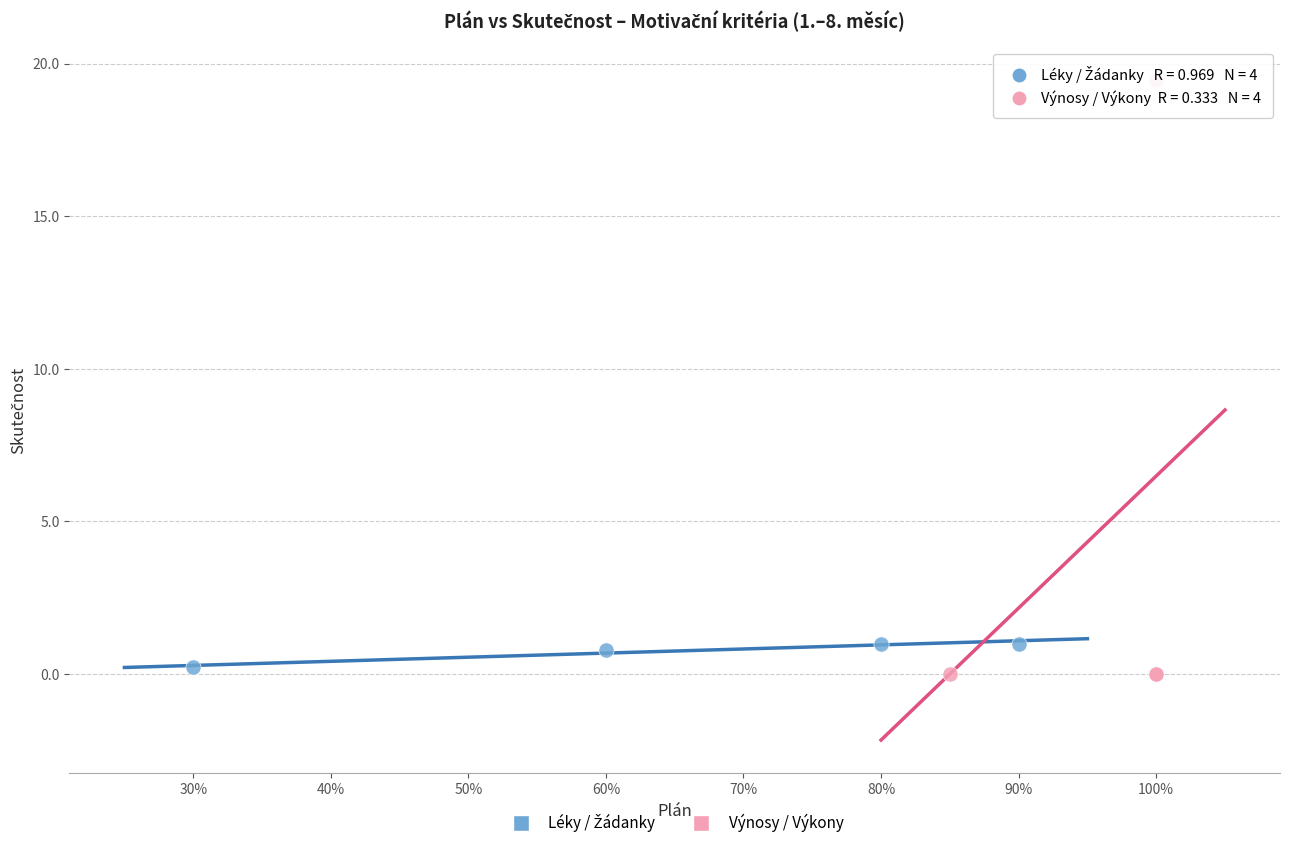

Which series contains the highest Y value?

Výnosy / Výkony